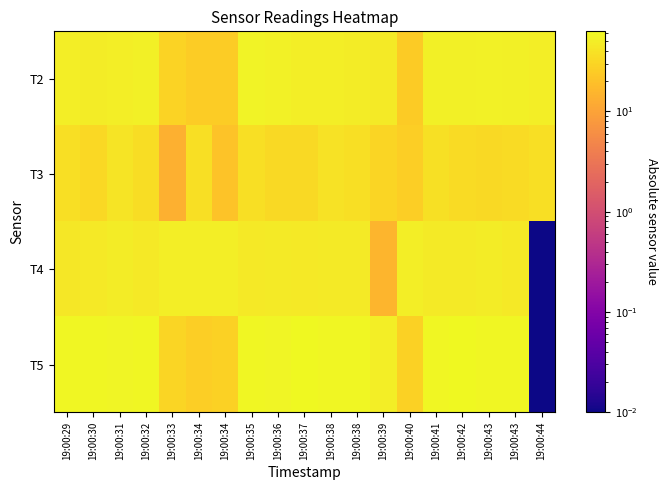

Reading left to right, what are all the values shown in this chart?

T2: 19:00:29=49.6	19:00:30=48.6	19:00:31=50.6	19:00:32=52.0	19:00:33=29.0	19:00:34=25.1	19:00:34=25.1	19:00:35=55.0	19:00:36=53.0	19:00:37=51.1	19:00:38=49.6	19:00:38=49.1	19:00:39=47.6	19:00:40=24.6	19:00:41=51.6	19:00:42=52.0	19:00:43=53.5	19:00:43=52.0	19:00:44=50.6
T3: 19:00:29=36.4	19:00:30=32.0	19:00:31=40.3	19:00:32=35.9	19:00:33=13.9	19:00:34=36.8	19:00:34=20.7	19:00:35=36.9	19:00:36=33.5	19:00:37=33.5	19:00:38=39.4	19:00:38=36.9	19:00:39=30.6	19:00:40=26.6	19:00:41=38.4	19:00:42=34.5	19:00:43=33.5	19:00:43=35.0	19:00:44=37.0
T4: 19:00:29=44.2	19:00:30=45.2	19:00:31=49.1	19:00:32=45.2	19:00:33=50.0	19:00:34=50.0	19:00:34=50.0	19:00:35=44.7	19:00:36=46.7	19:00:37=44.7	19:00:38=46.2	19:00:38=47.2	19:00:39=15.3	19:00:40=50.0	19:00:41=46.7	19:00:42=46.2	19:00:43=48.1	19:00:43=45.2	19:00:44=0.0
T5: 19:00:29=59.4	19:00:30=59.9	19:00:31=57.4	19:00:32=59.4	19:00:33=30.0	19:00:34=26.6	19:00:34=28.0	19:00:35=59.4	19:00:36=57.4	19:00:37=61.8	19:00:38=59.9	19:00:38=58.9	19:00:39=49.5	19:00:40=28.0	19:00:41=59.9	19:00:42=62.8	19:00:43=59.9	19:00:43=59.4	19:00:44=0.0